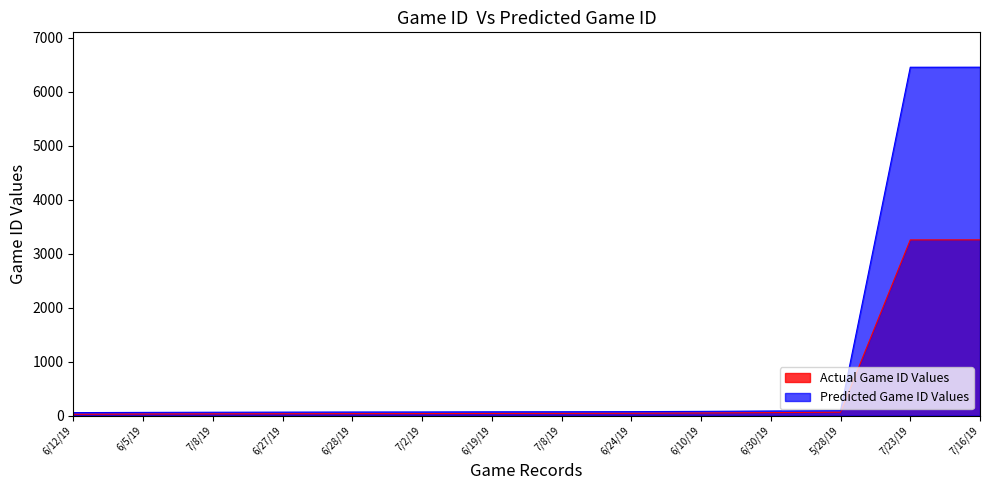

Where does the data first go above 42?

6/24/19